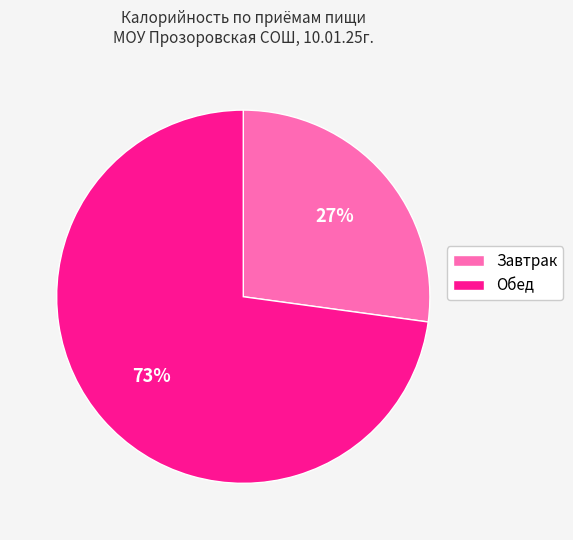

To the nearest percent, what is the average slice percentage?

50%